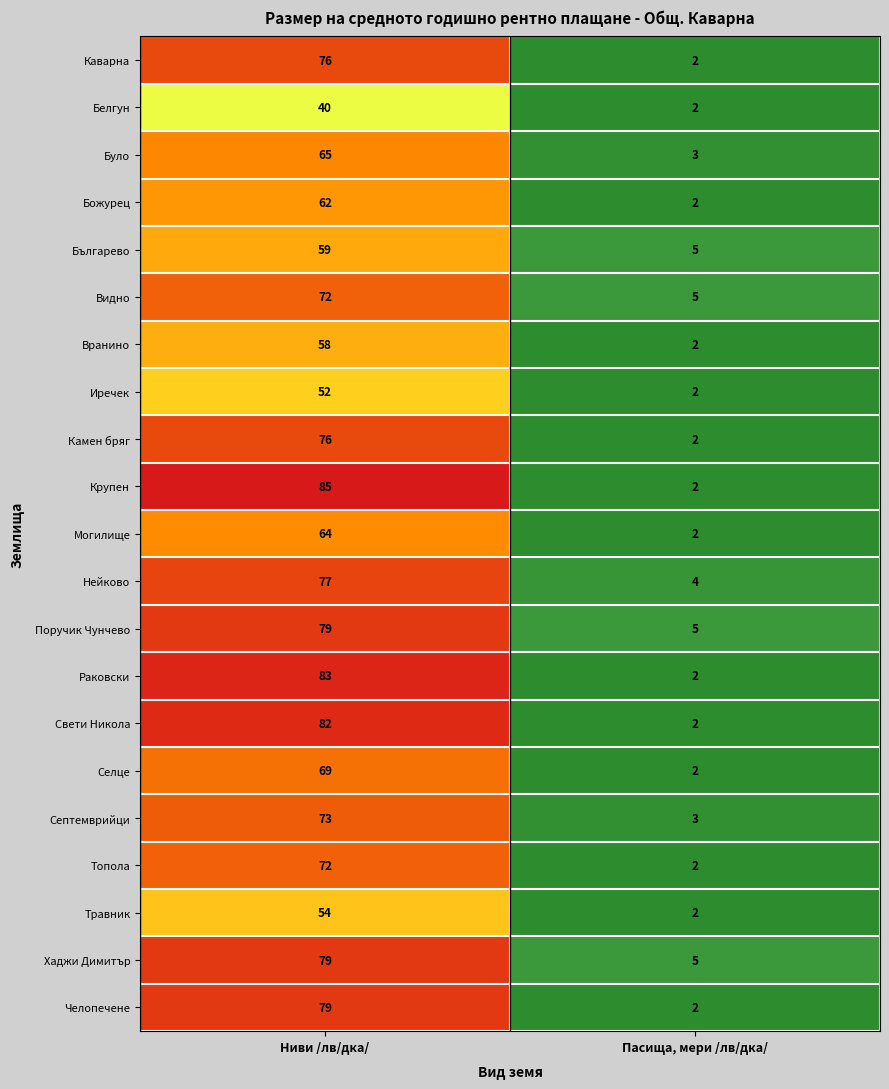

What is the minimum value for Нейково?

4